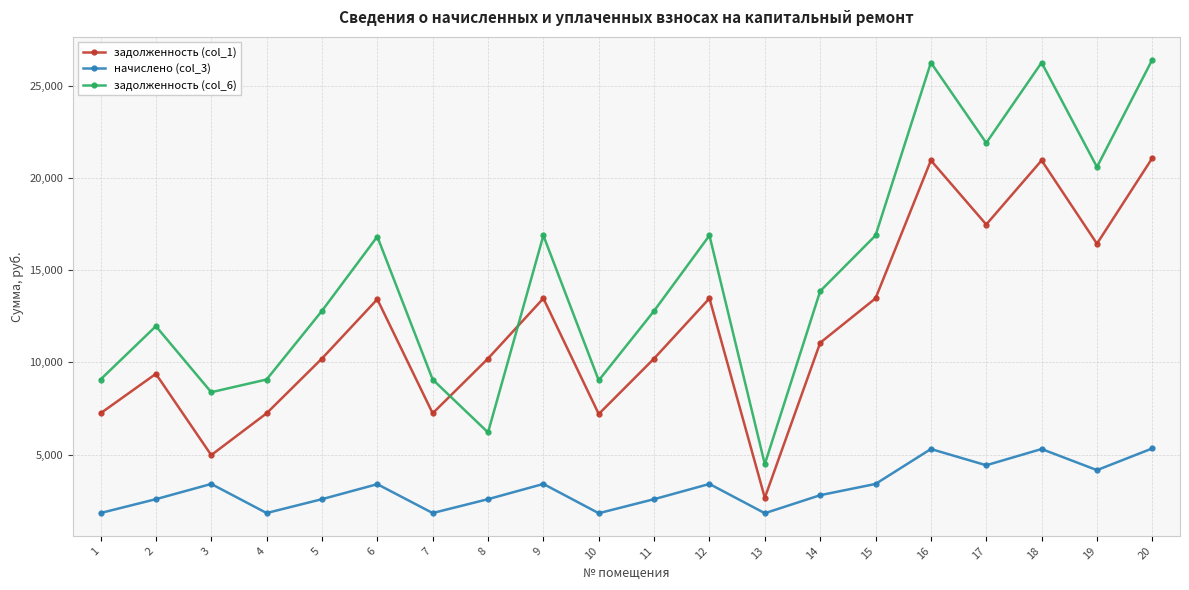

What is the value of the задолженность (col_1) point at the 12th from the left?

13468.8